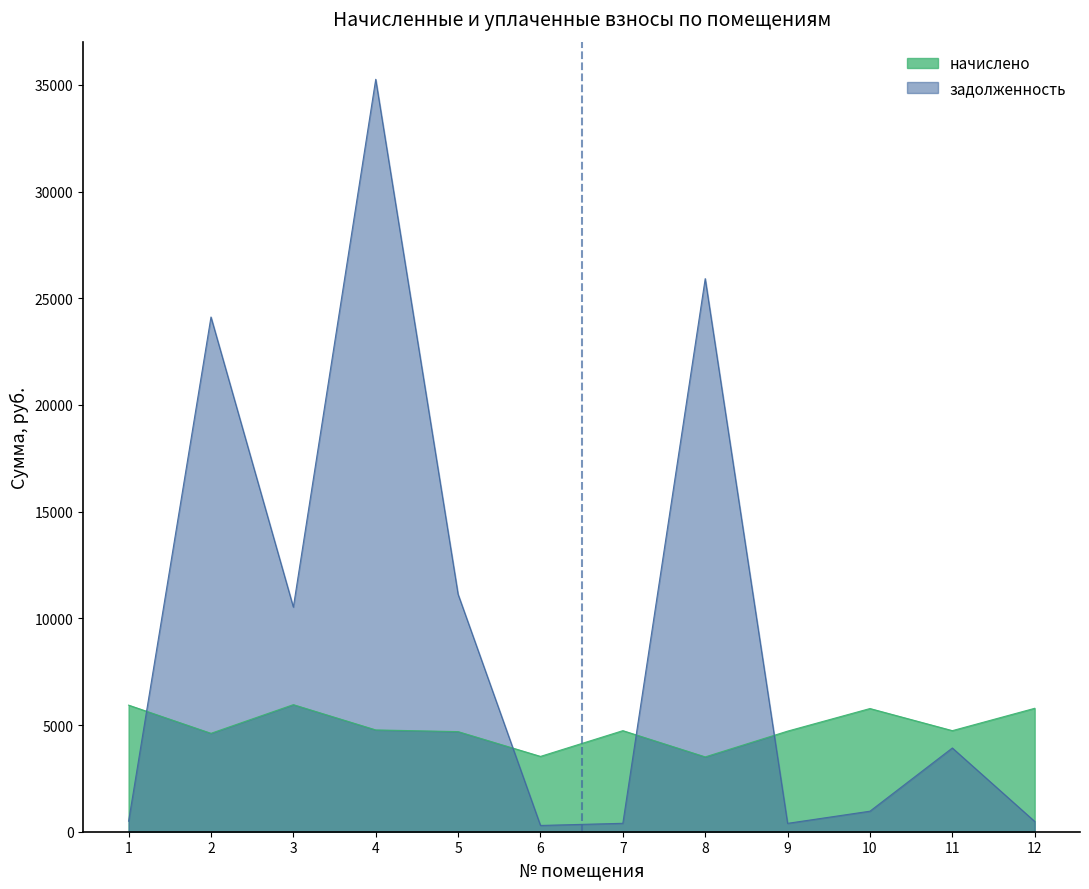

Which series changed the most between 5 and 7?

задолженность